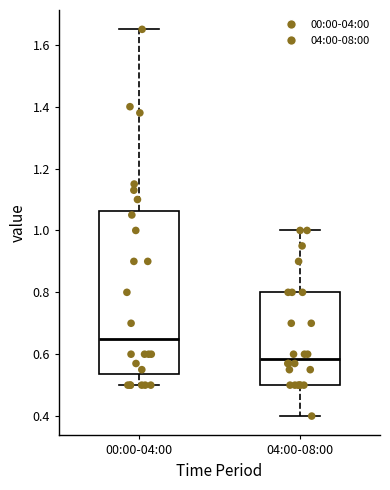

Which box is the tallest, from its lower edge to its upper edge?

00:00-04:00